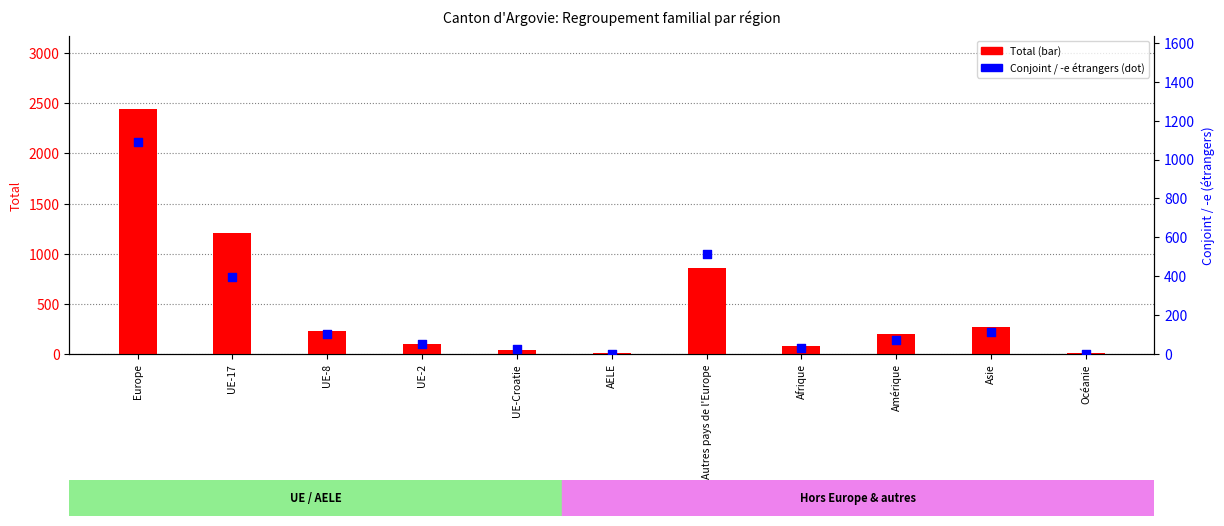

At how many categories does at least one series exceed 1303?

1